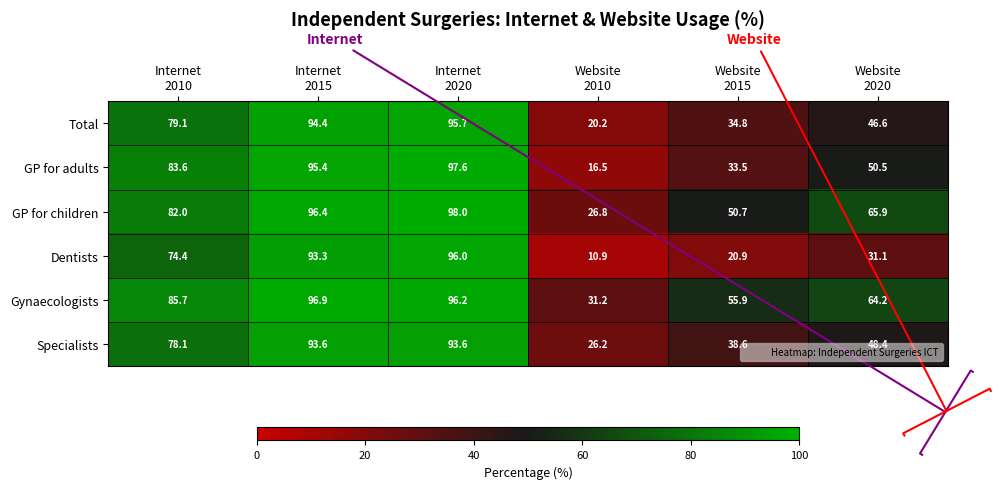

Which series has the widest spread of values?

Dentists